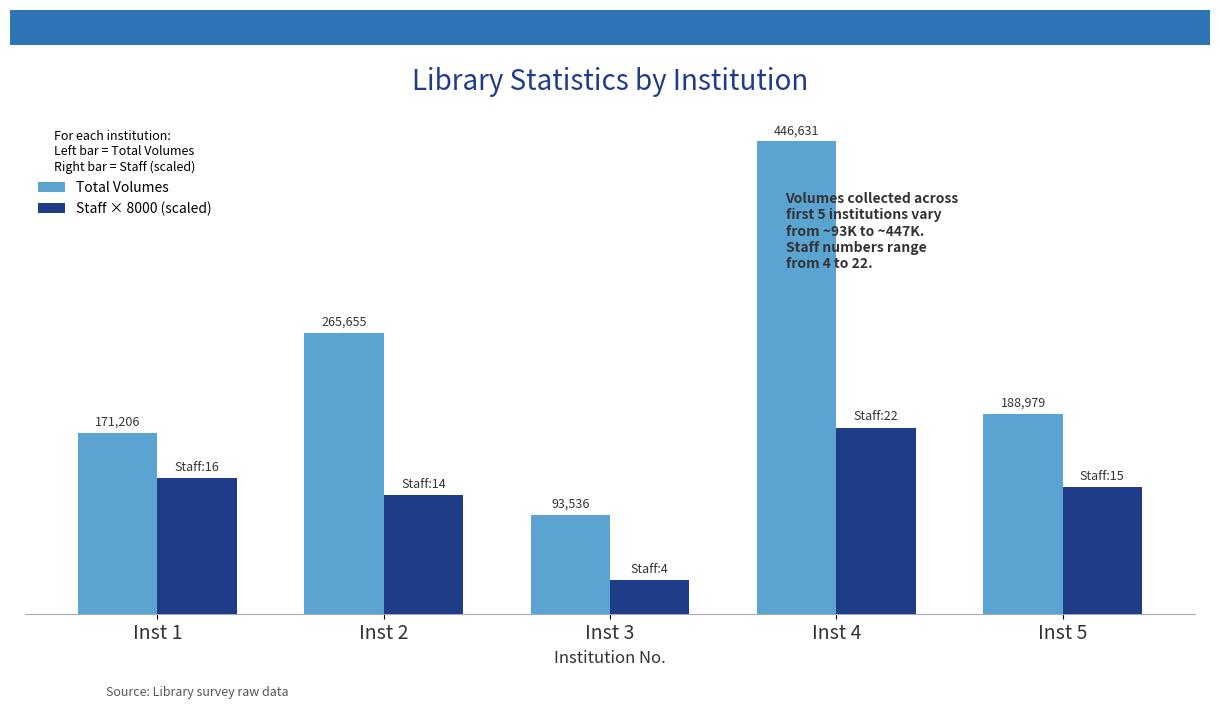

Between Inst 2 and Inst 3, which series saw the biggest shift?

Total Volumes